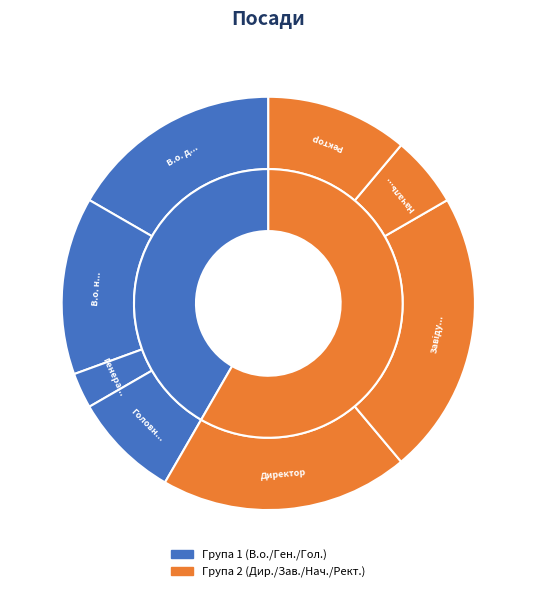

How many segments does this pie chart have?

8